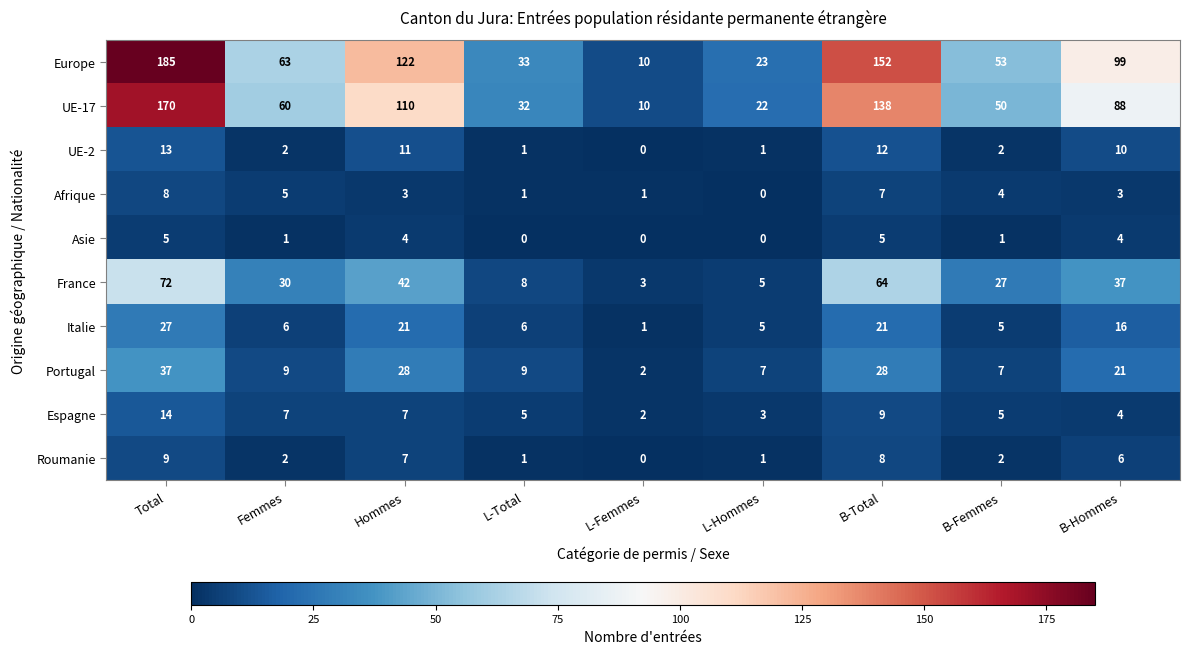

What is the sum of the Asie values at B-Femmes and B-Total?

6